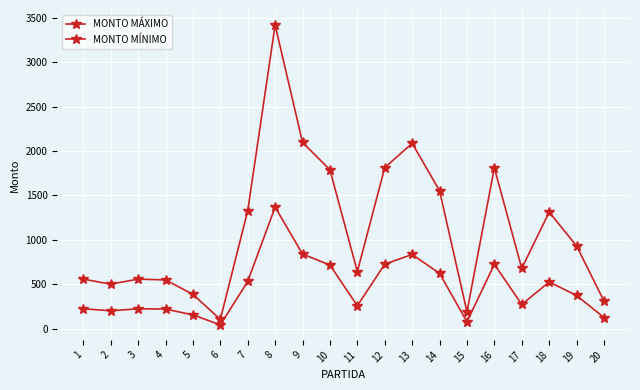

What is the difference between the MONTO MÁXIMO values at 12 and 13?

274.2